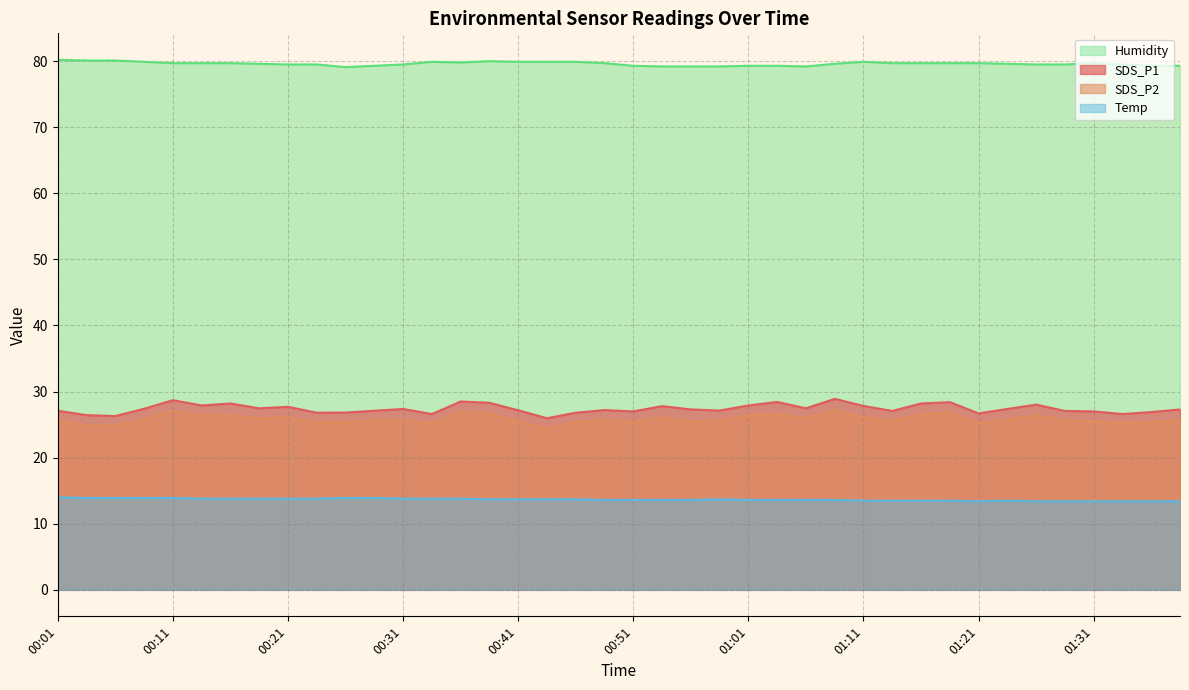

What is the label of the 7th point from the right?

01:23